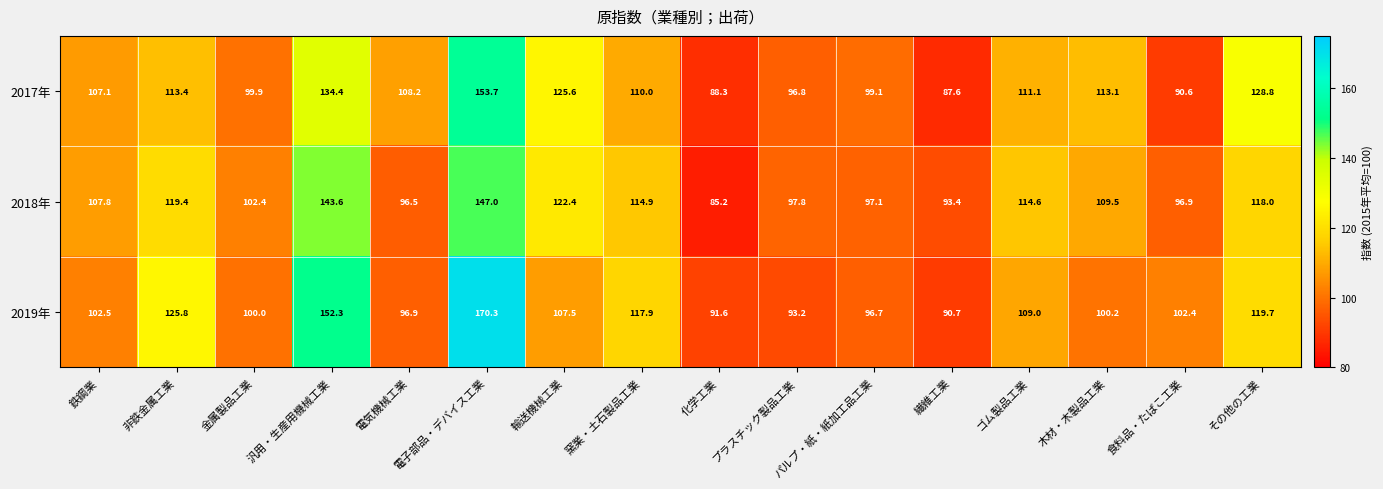

Which label corresponds to the smallest value in the chart?

化学工業